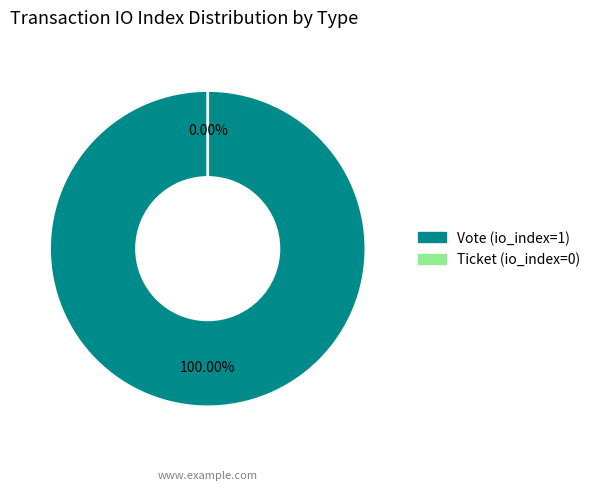

How many segments does this pie chart have?

2